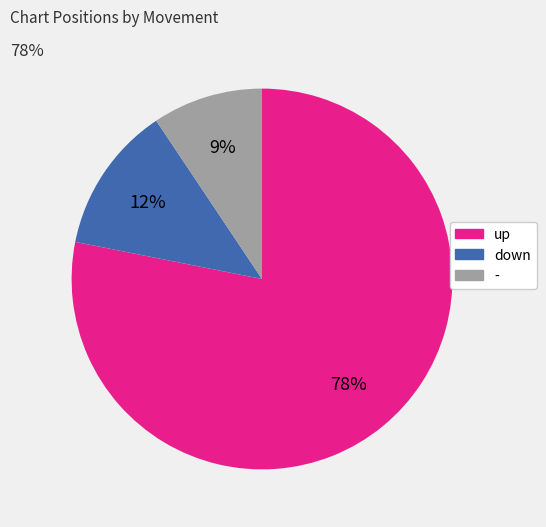

Rank the categories by value from lowest to highest.

-, down, up